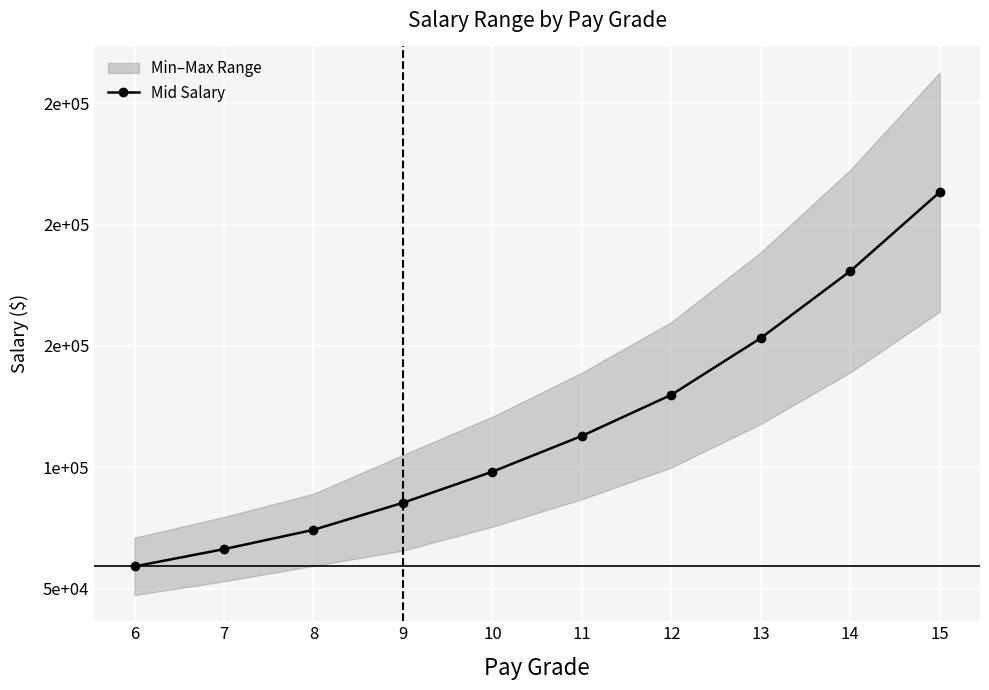

List the labels in order of value, largest first.

15, 14, 13, 12, 11, 10, 9, 8, 7, 6